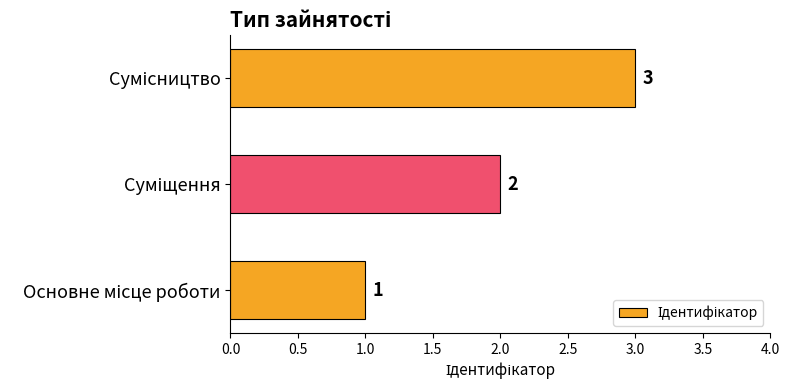

What is the sum of all values?

6